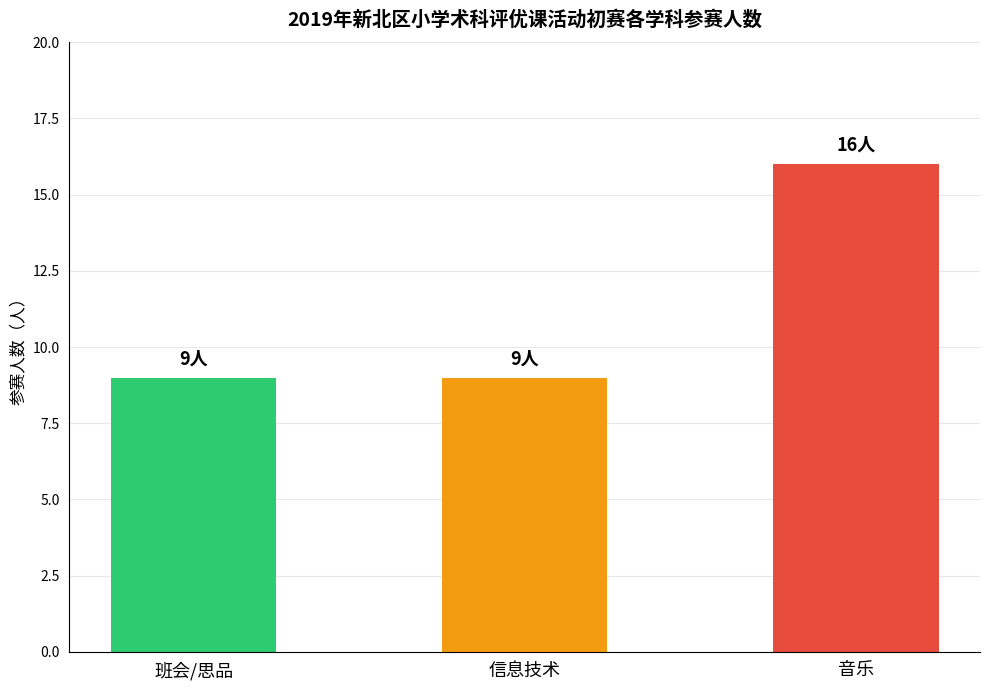

Does the chart contain stacked bars?

No